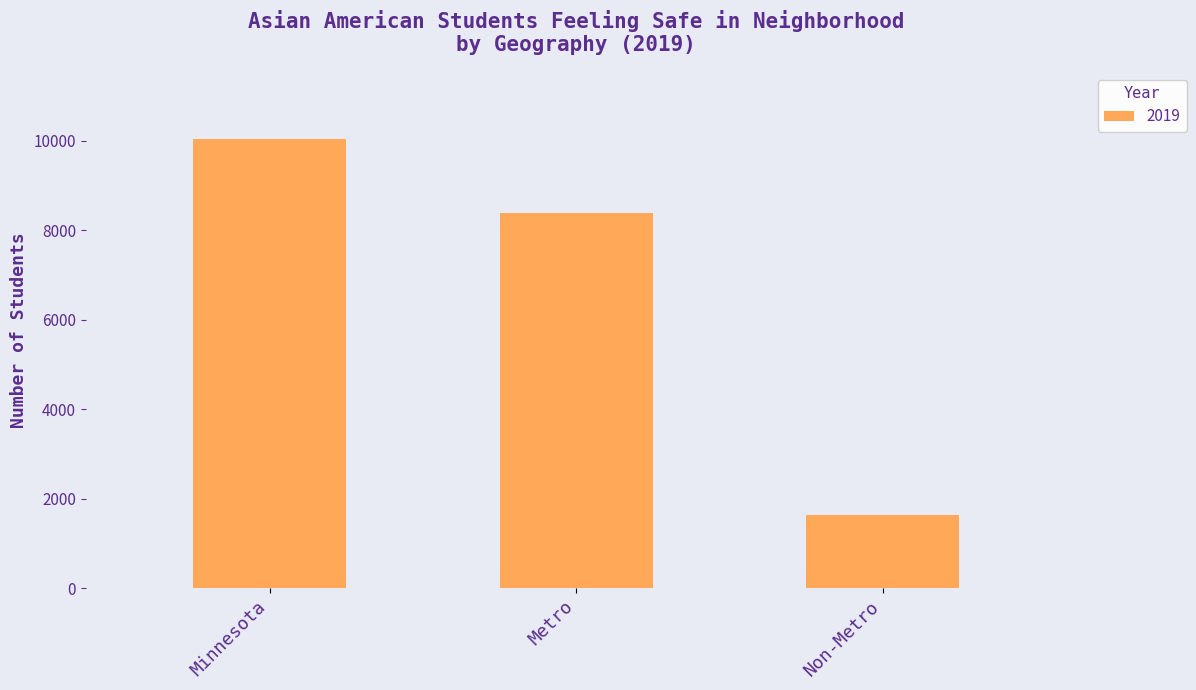

Which has a higher value, Minnesota or Metro?

Minnesota